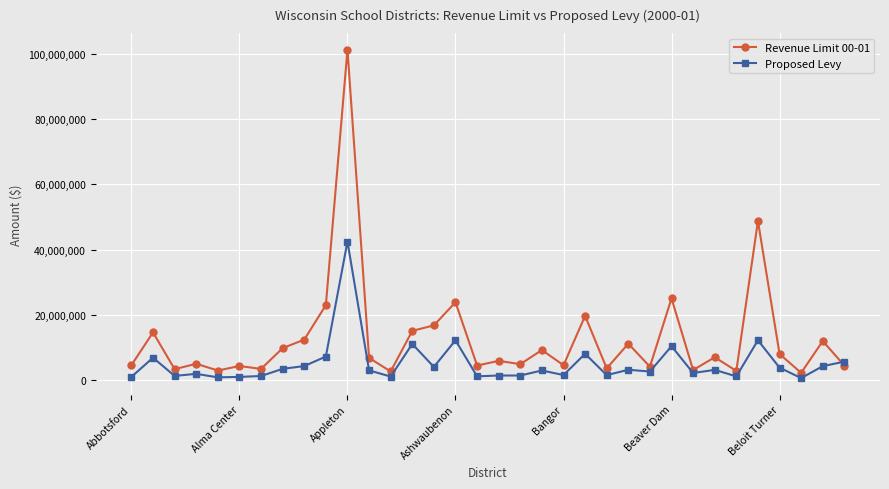

Which series has the largest range (max minus min)?

Revenue Limit 00-01